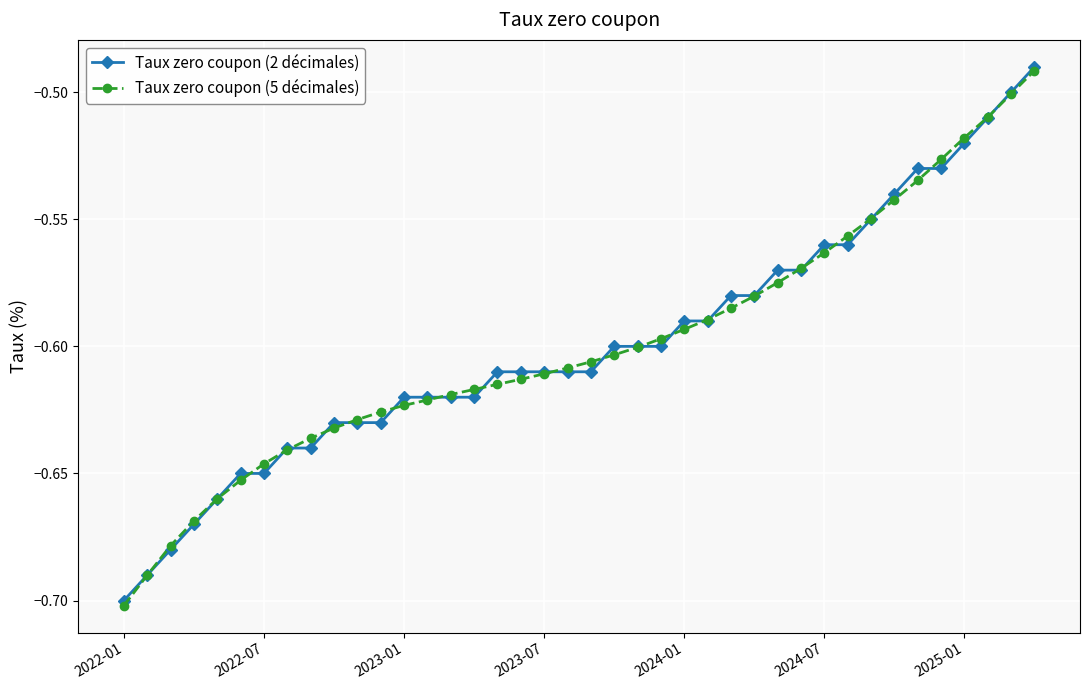

What are all the series names shown in the legend?

Taux zero coupon (2 décimales), Taux zero coupon (5 décimales)